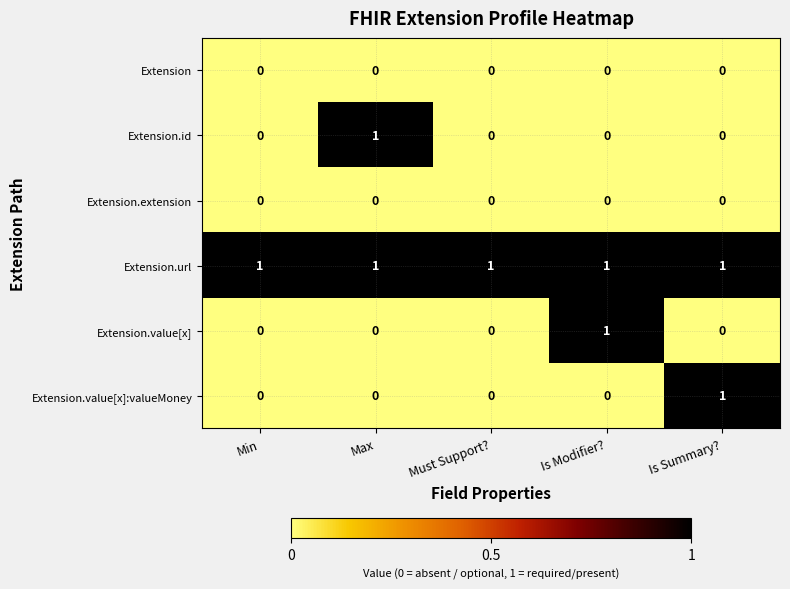

Count the number of categories in the chart.

5